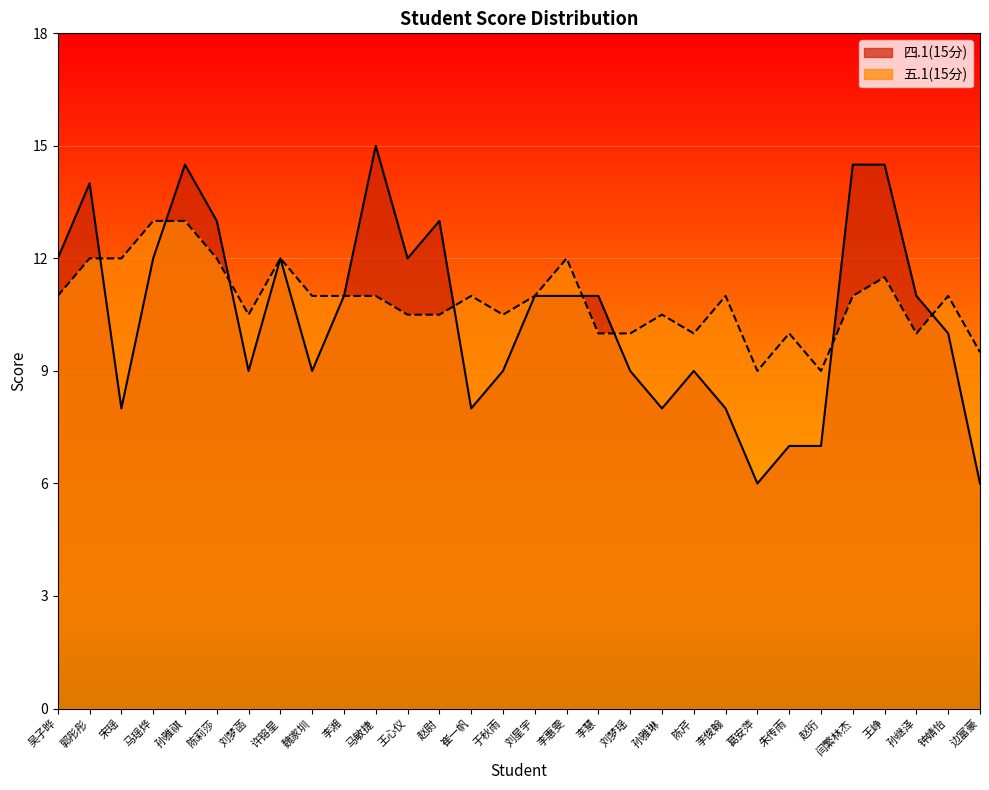

Read the 四.1(15分) value at 于秋雨.

9.0